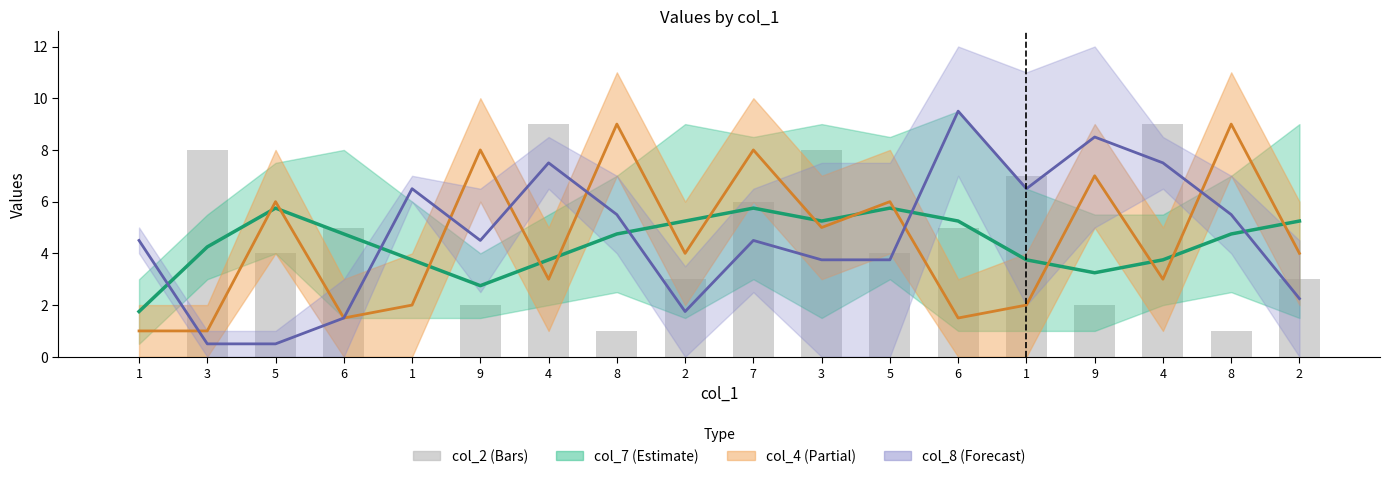

Which label corresponds to the largest value in the chart?

4